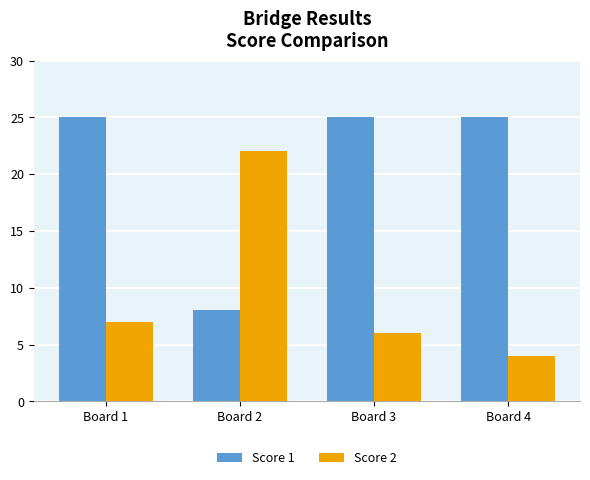

What is the sum of the Score 1 values at Board 4 and Board 1?

50